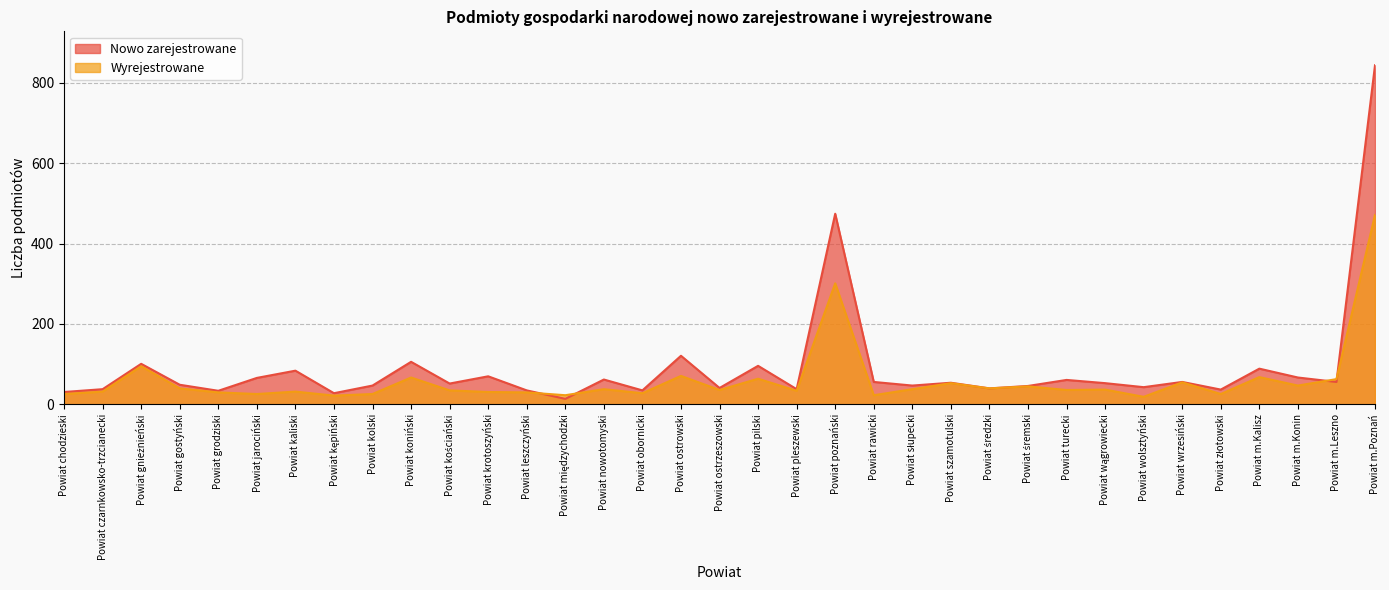

The value of Wyrejestrowane at Powiat gostyński is 40. True or false?

True